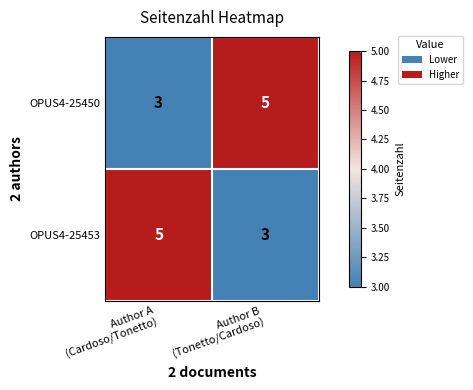

What is the average value of the OPUS4-25450 series?

4